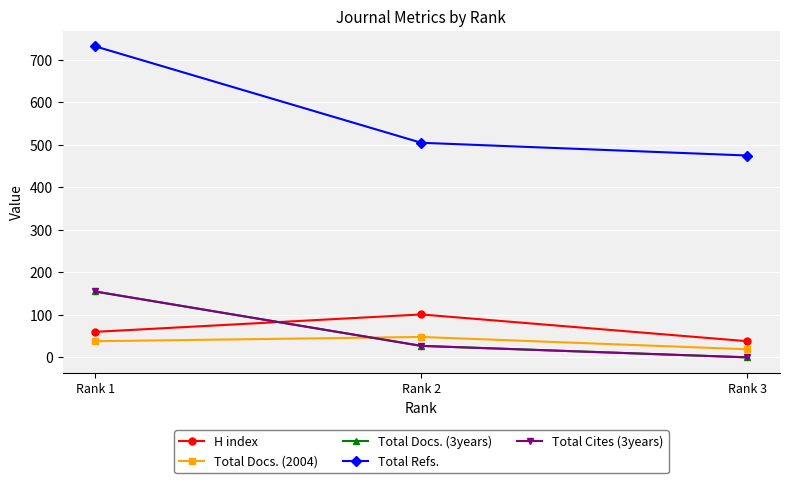

Does the chart have visible grid lines?

Yes